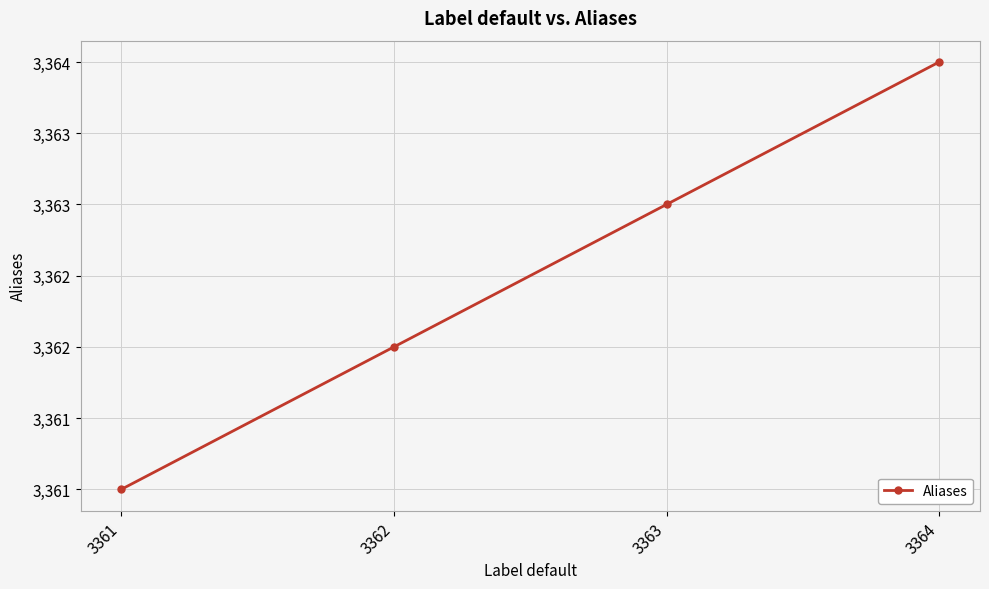

Which has a higher value, 3361 or 3364?

3364